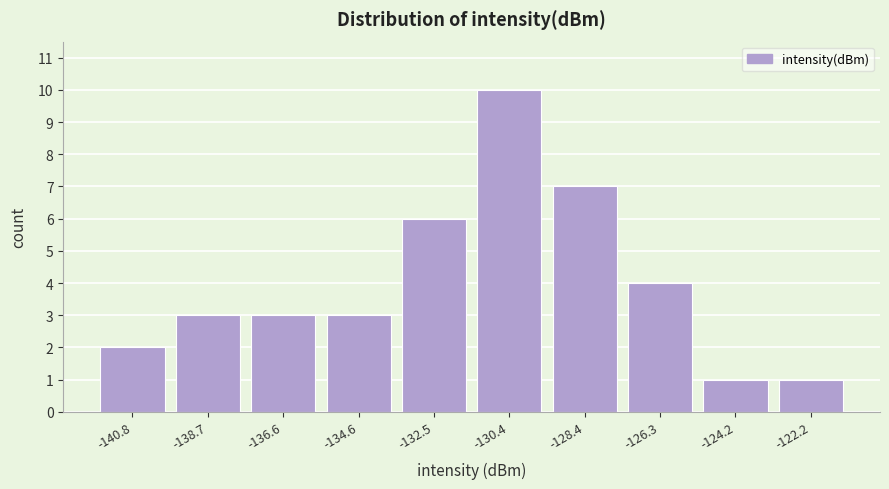

Reading left to right, what are all the values shown in this chart?

-140.8=2	-138.7=3	-136.6=3	-134.6=3	-132.5=6	-130.4=10	-128.4=7	-126.3=4	-124.2=1	-122.2=1